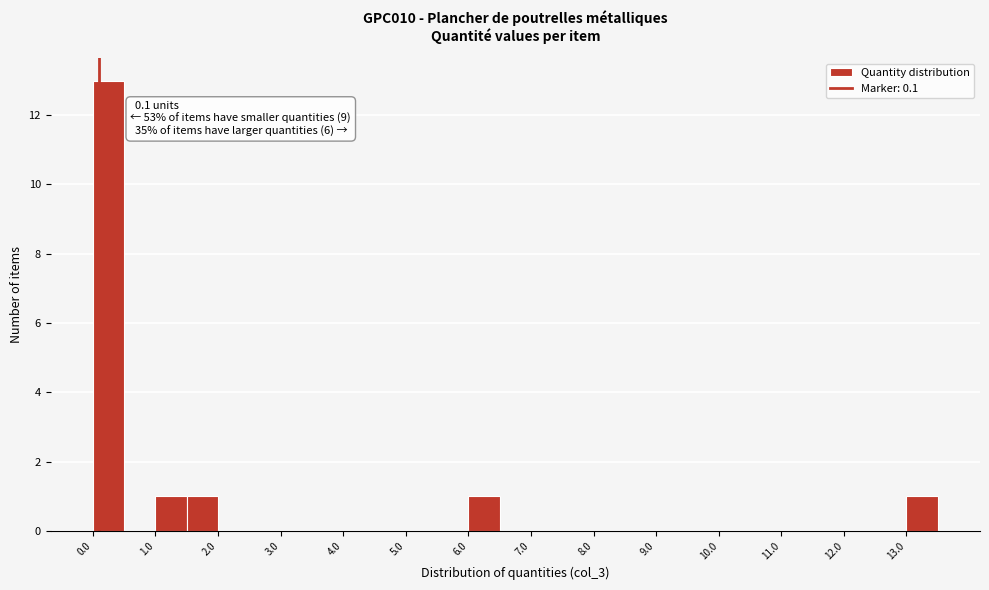

Over which range of the x-axis is the bar tallest?

0.0 to 0.5